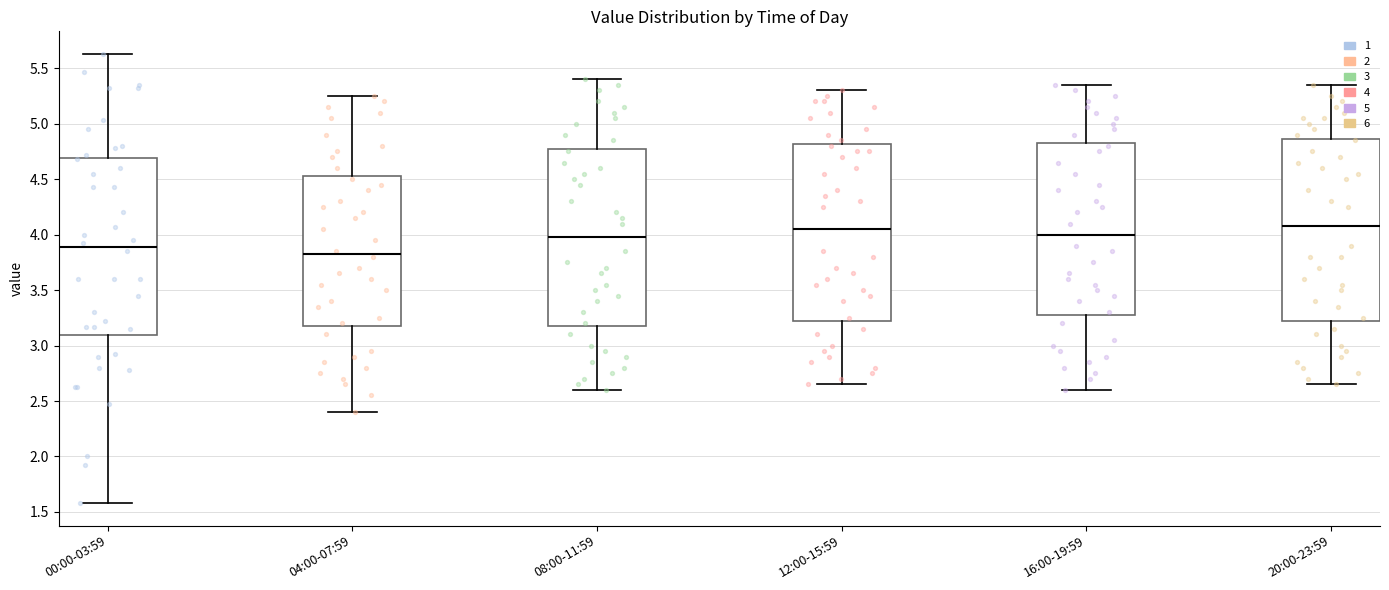

Which box's median line is the lowest?

04:00-07:59